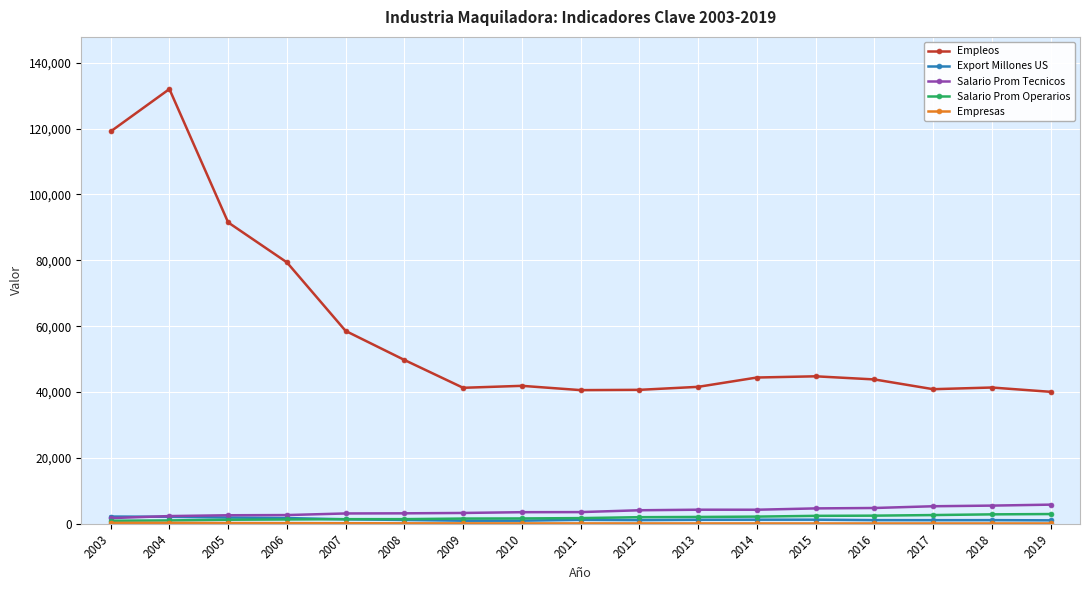

What is the highest value of the Salario Prom Operarios series?

2960.0